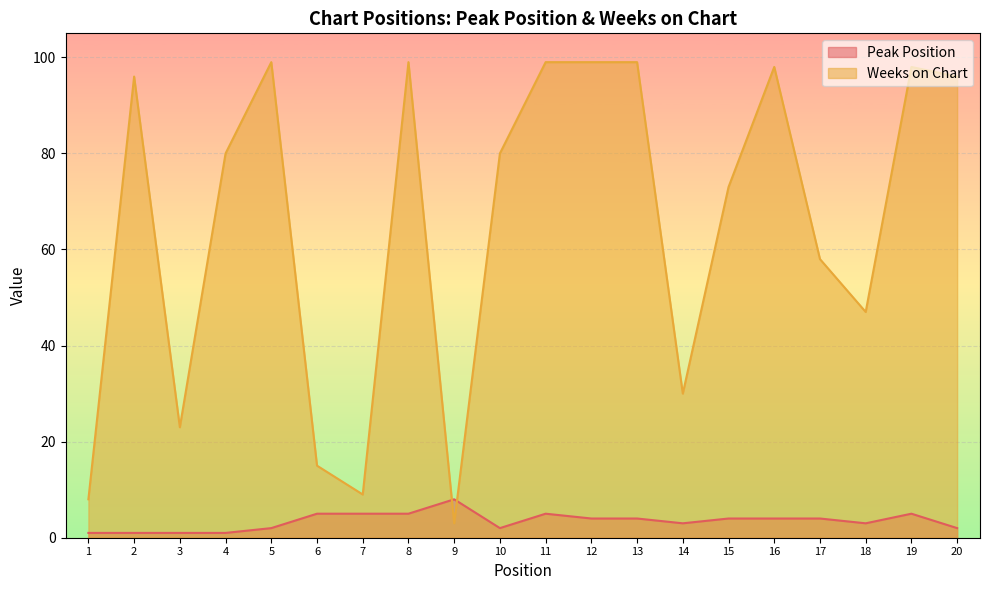

Is it true that Weeks on Chart equals 47 at 18?

True